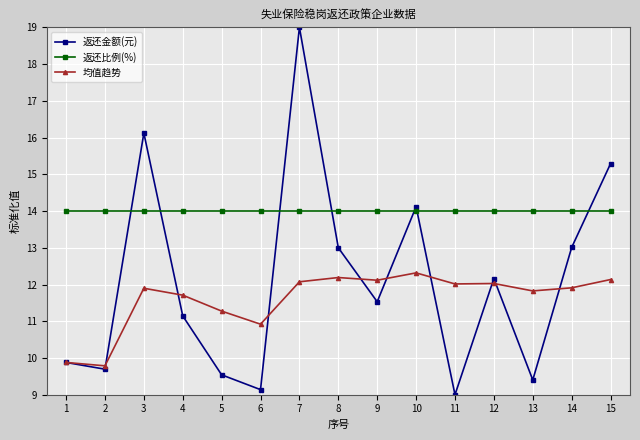

What is the value of the 返还比例(%) point at the 9th from the left?

14.0